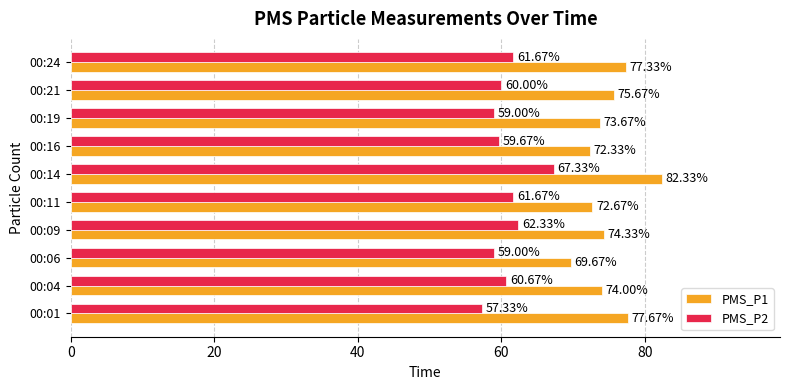

Which series has the largest range (max minus min)?

PMS_P1